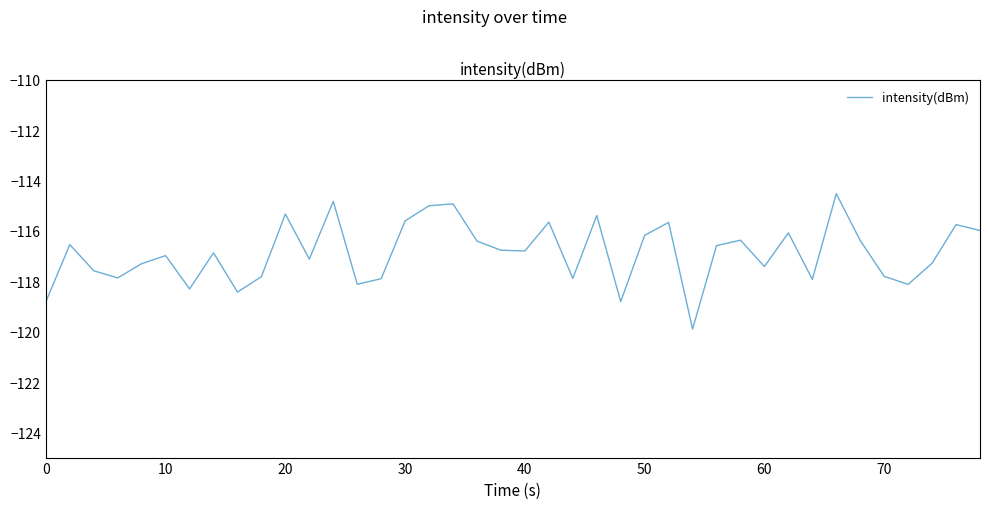

What is the smallest value displayed?

-119.9